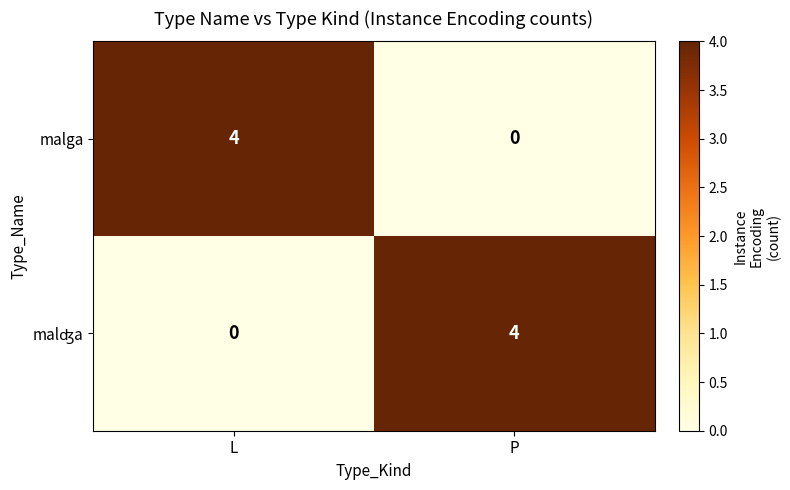

What is the total value across all series at P?

4